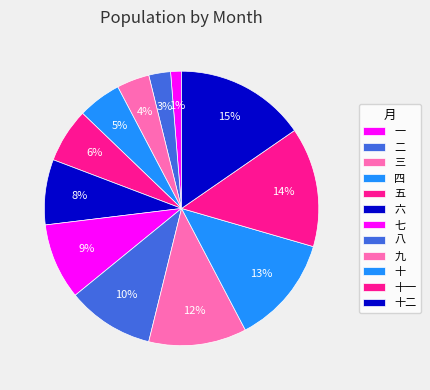

The 十二 slice represents 15% of the pie. True or false?

True